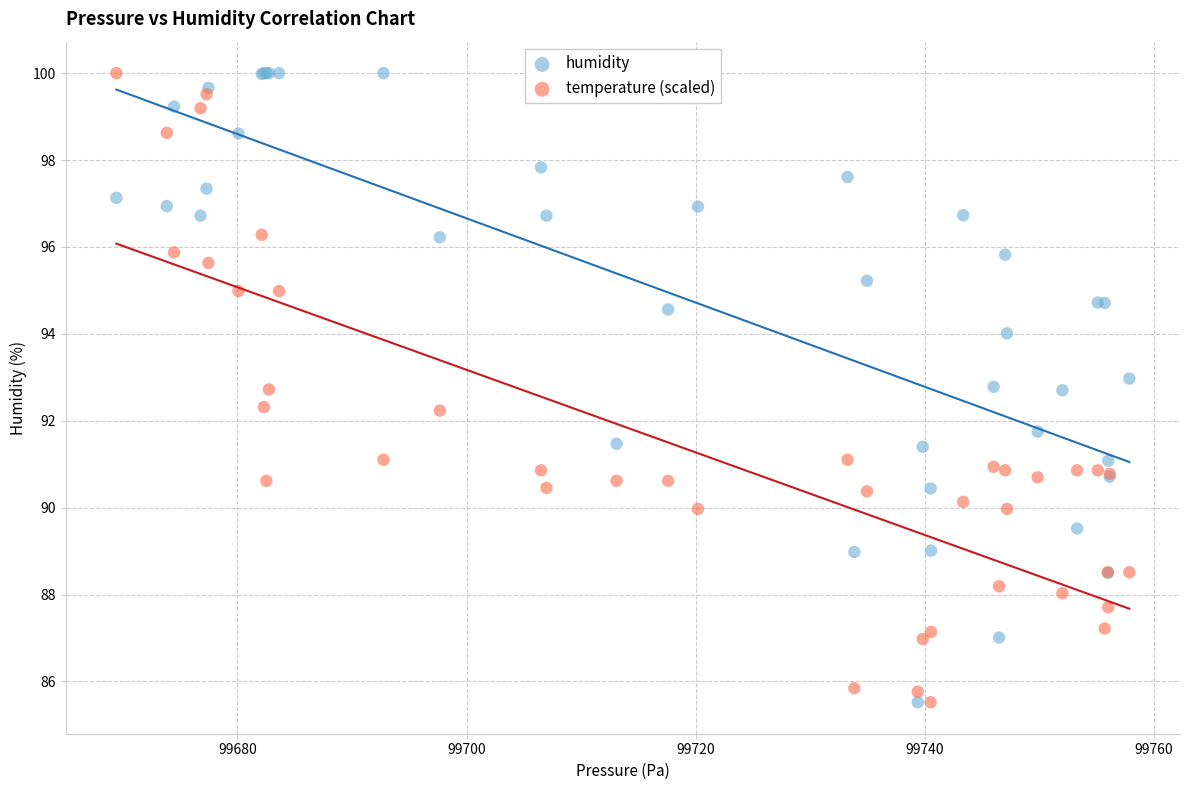

What is the X range (max minus min) for the scatter plot?

88.4